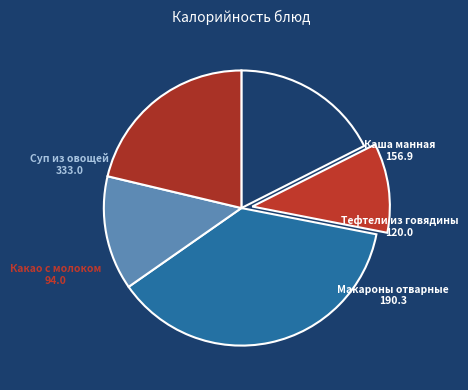

Which category has the smallest portion of the pie?

Какао с молоком